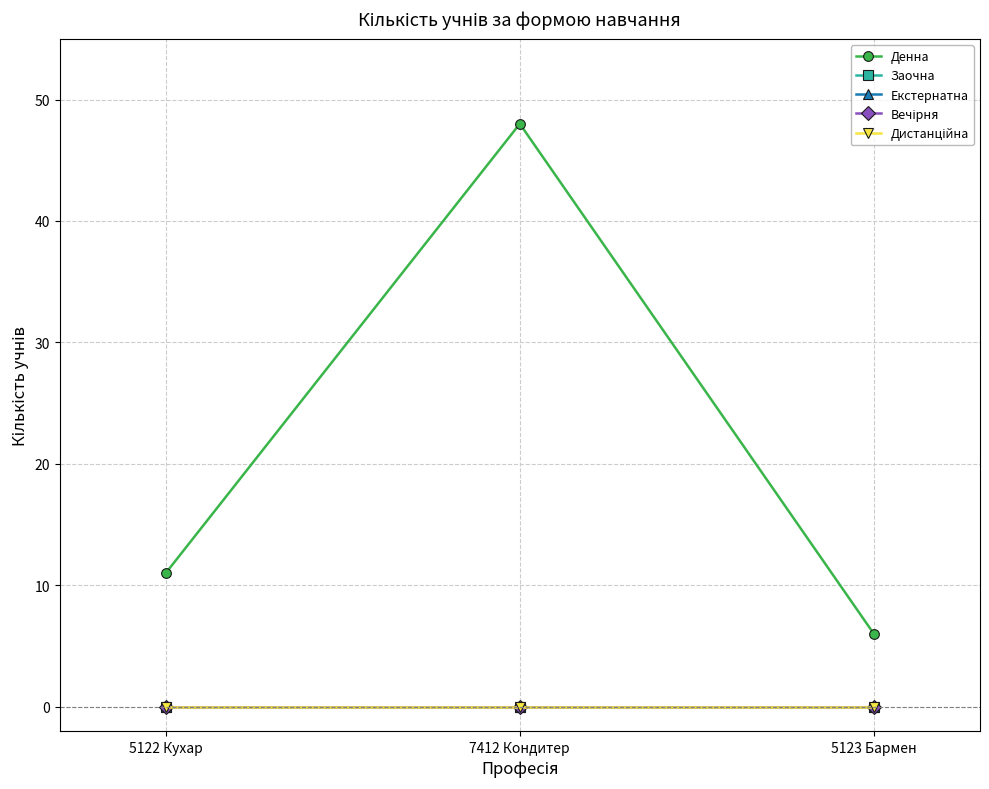

Which category has the highest value in the Екстернатна series?

5122 Кухар